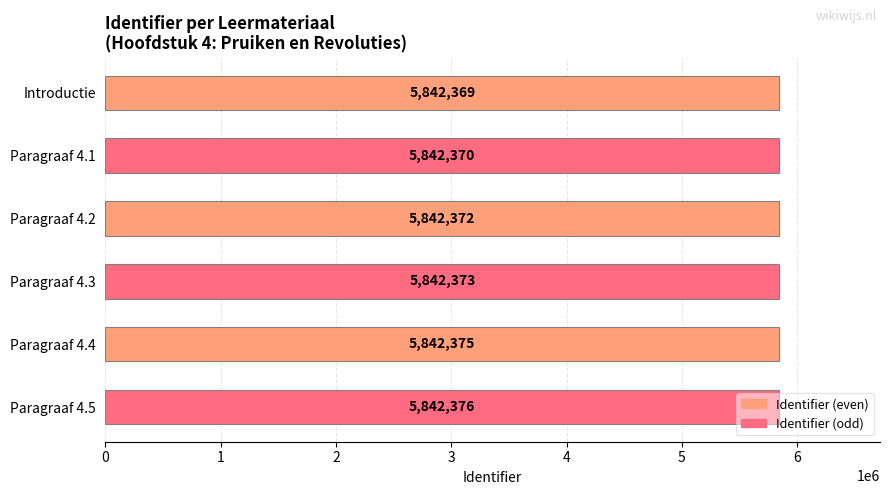

Rank the categories by value from highest to lowest.

Paragraaf 4.5, Paragraaf 4.4, Paragraaf 4.3, Paragraaf 4.2, Paragraaf 4.1, Introductie